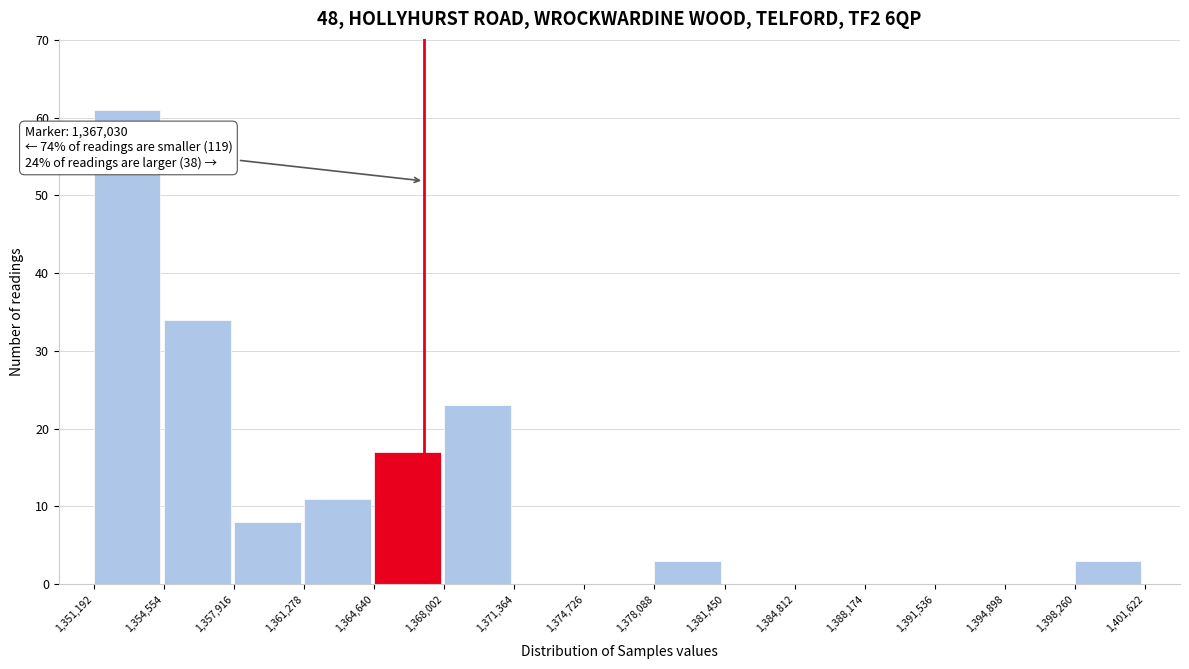

Over which range of the x-axis is the bar tallest?

1,351,192 to 1,354,554